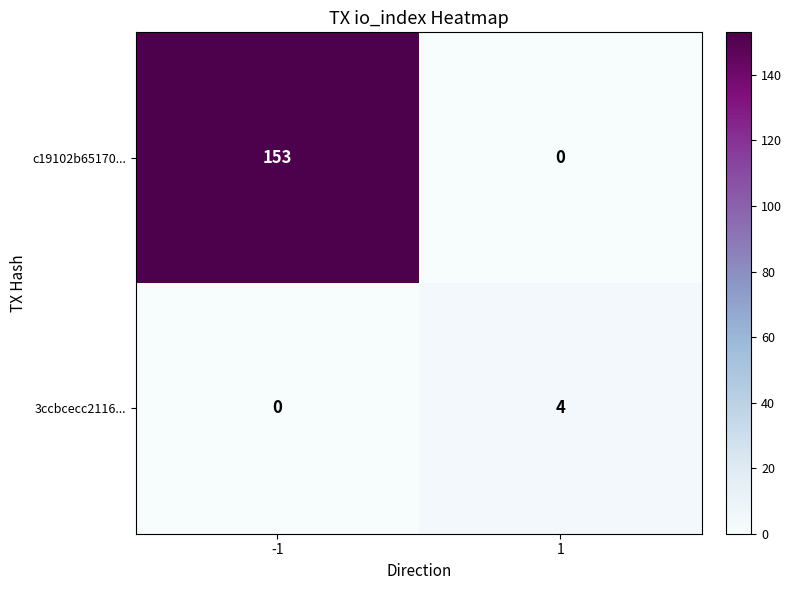

List the series in order of their overall mean, highest first.

c19102b65170..., 3ccbcecc2116...